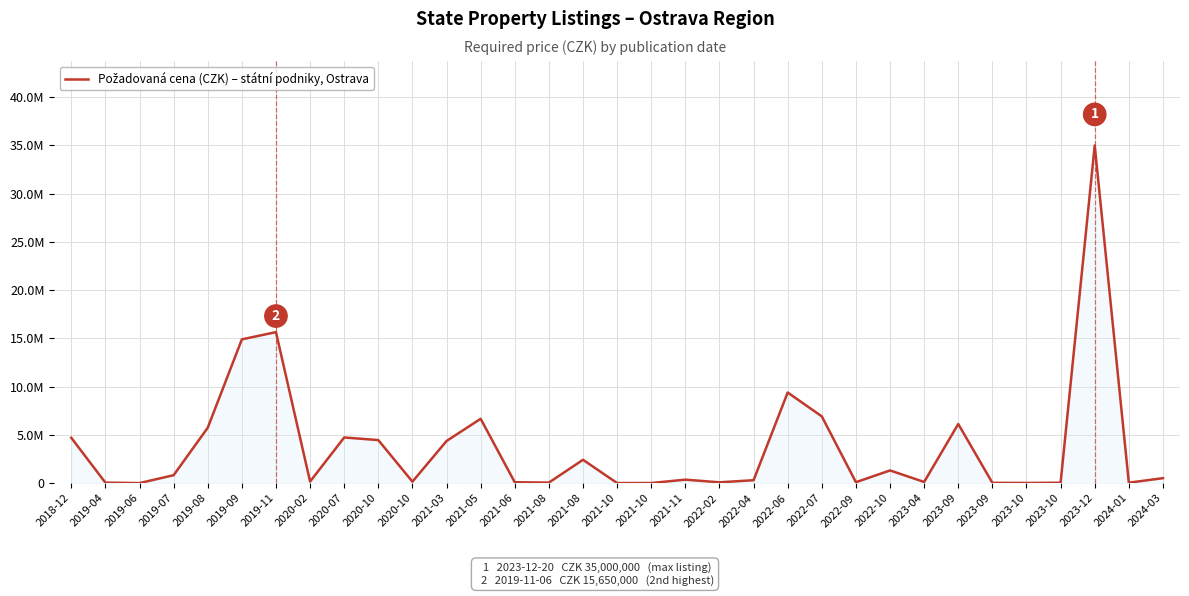

Is this an area chart (filled region under the line)?

Yes